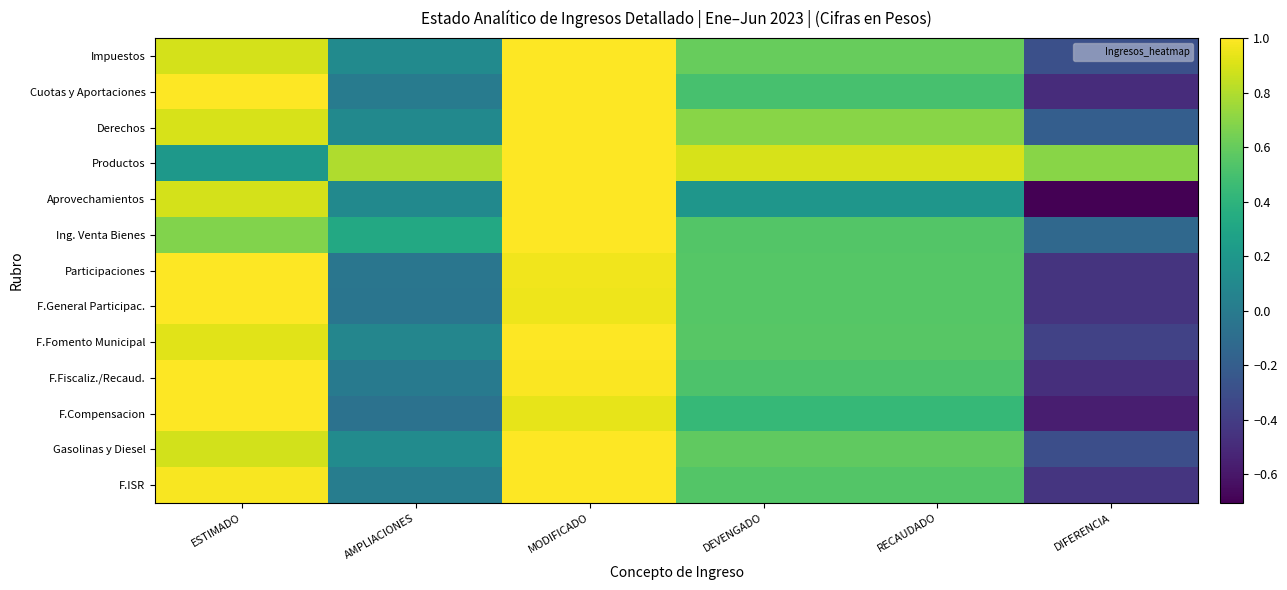

Reading left to right, transcribe all the data shown in this chart.

Impuestos: ESTIMADO=0.9	AMPLIACIONES=0.1	MODIFICADO=1.0	DEVENGADO=0.6	RECAUDADO=0.6	DIFERENCIA=-0.3
Cuotas y Aportaciones: ESTIMADO=1.0	AMPLIACIONES=0.0	MODIFICADO=1.0	DEVENGADO=0.5	RECAUDADO=0.5	DIFERENCIA=-0.5
Derechos: ESTIMADO=0.9	AMPLIACIONES=0.1	MODIFICADO=1.0	DEVENGADO=0.7	RECAUDADO=0.7	DIFERENCIA=-0.2
Productos: ESTIMADO=0.2	AMPLIACIONES=0.8	MODIFICADO=1.0	DEVENGADO=0.9	RECAUDADO=0.9	DIFERENCIA=0.7
Aprovechamientos: ESTIMADO=0.9	AMPLIACIONES=0.1	MODIFICADO=1.0	DEVENGADO=0.2	RECAUDADO=0.2	DIFERENCIA=-0.7
Ing. Venta Bienes: ESTIMADO=0.7	AMPLIACIONES=0.3	MODIFICADO=1.0	DEVENGADO=0.5	RECAUDADO=0.5	DIFERENCIA=-0.1
Participaciones: ESTIMADO=1.0	AMPLIACIONES=-0.0	MODIFICADO=1.0	DEVENGADO=0.5	RECAUDADO=0.5	DIFERENCIA=-0.5
F.General Participac.: ESTIMADO=1.0	AMPLIACIONES=-0.0	MODIFICADO=1.0	DEVENGADO=0.6	RECAUDADO=0.6	DIFERENCIA=-0.4
F.Fomento Municipal: ESTIMADO=0.9	AMPLIACIONES=0.1	MODIFICADO=1.0	DEVENGADO=0.6	RECAUDADO=0.6	DIFERENCIA=-0.4
F.Fiscaliz./Recaud.: ESTIMADO=1.0	AMPLIACIONES=-0.0	MODIFICADO=1.0	DEVENGADO=0.5	RECAUDADO=0.5	DIFERENCIA=-0.5
F.Compensacion: ESTIMADO=1.0	AMPLIACIONES=-0.1	MODIFICADO=0.9	DEVENGADO=0.4	RECAUDADO=0.4	DIFERENCIA=-0.6
Gasolinas y Diesel: ESTIMADO=0.9	AMPLIACIONES=0.1	MODIFICADO=1.0	DEVENGADO=0.6	RECAUDADO=0.6	DIFERENCIA=-0.3
F.ISR: ESTIMADO=1.0	AMPLIACIONES=0.0	MODIFICADO=1.0	DEVENGADO=0.5	RECAUDADO=0.5	DIFERENCIA=-0.4